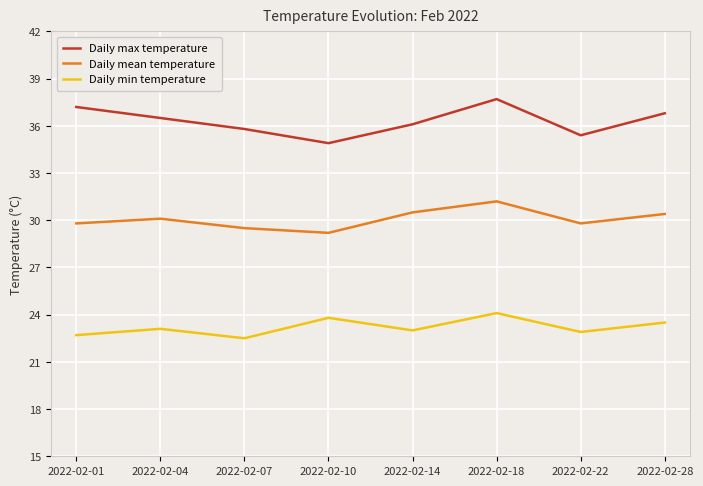

True or false: Daily max temperature and Daily mean temperature intersect in this chart.

False